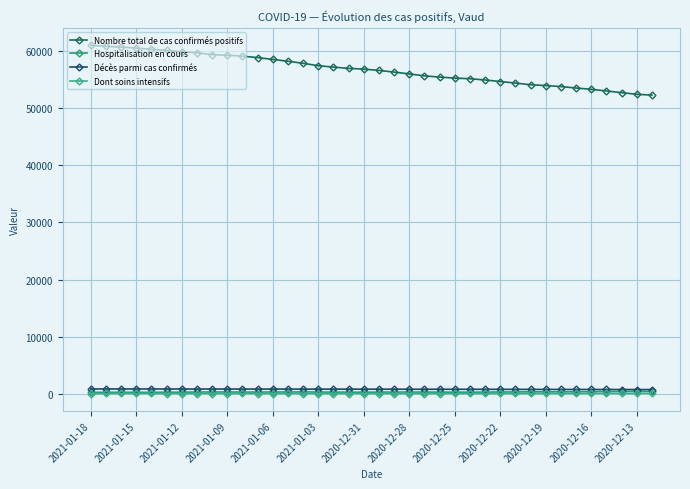

What is the sum of all Décès parmi cas confirmés values?

30358